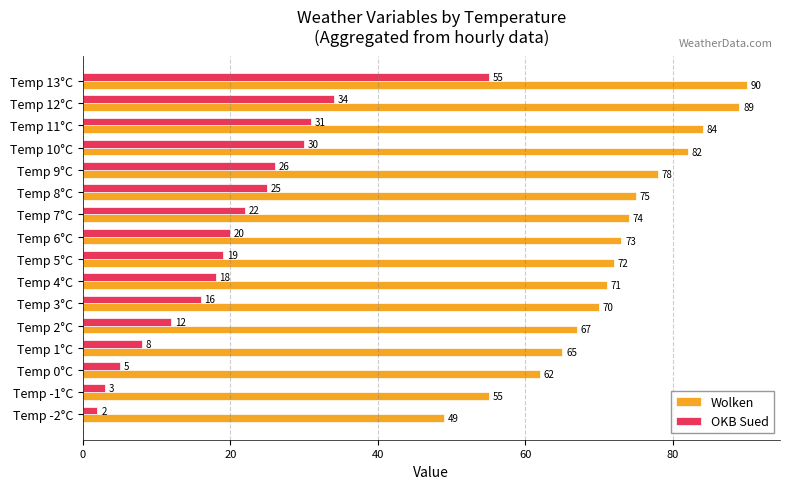

Which series has the widest spread of values?

OKB Sued